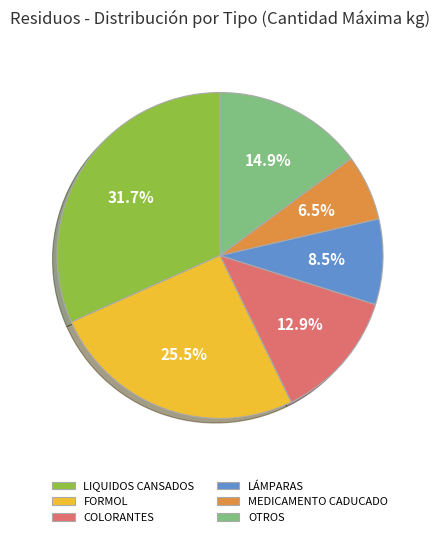

Does any single category account for the majority?

No